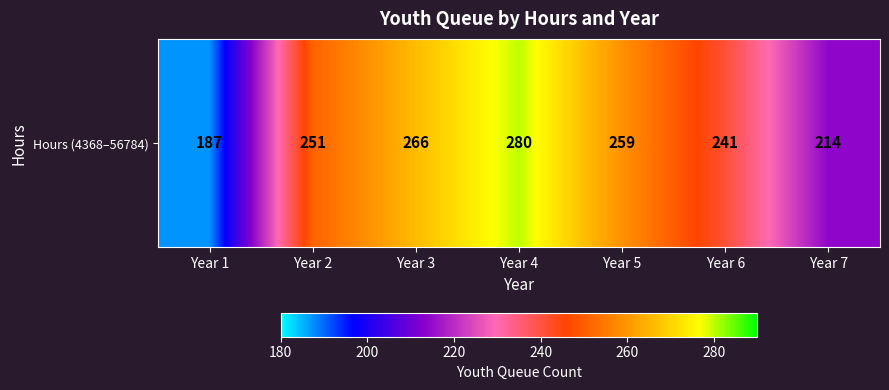

Reading left to right, list all the values displayed in this chart.

187	251	266	280	259	241	214